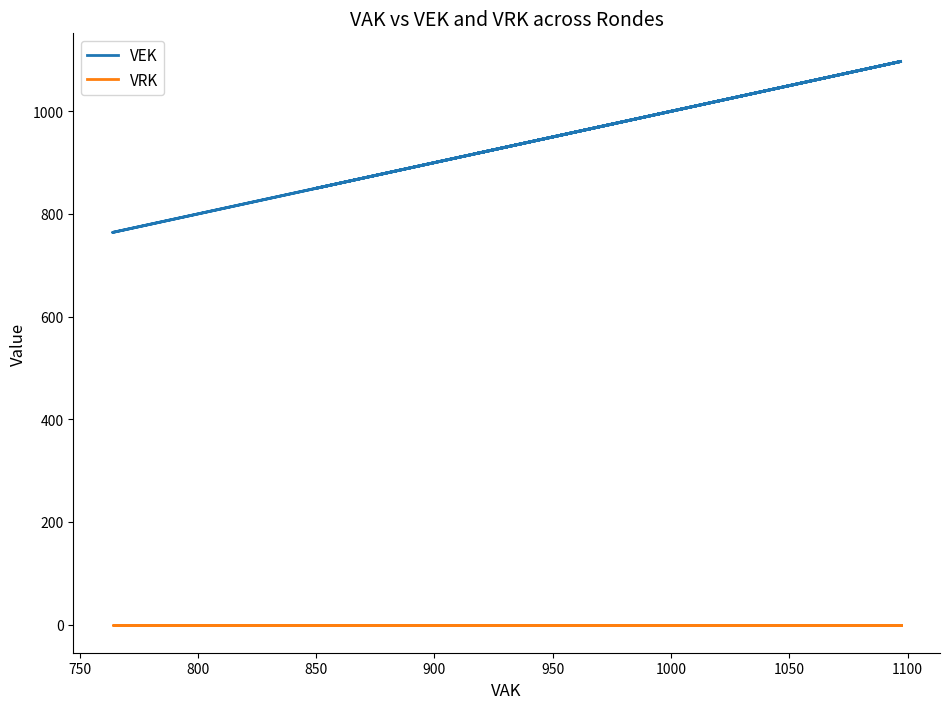

What are all the series names shown in the legend?

VEK, VRK